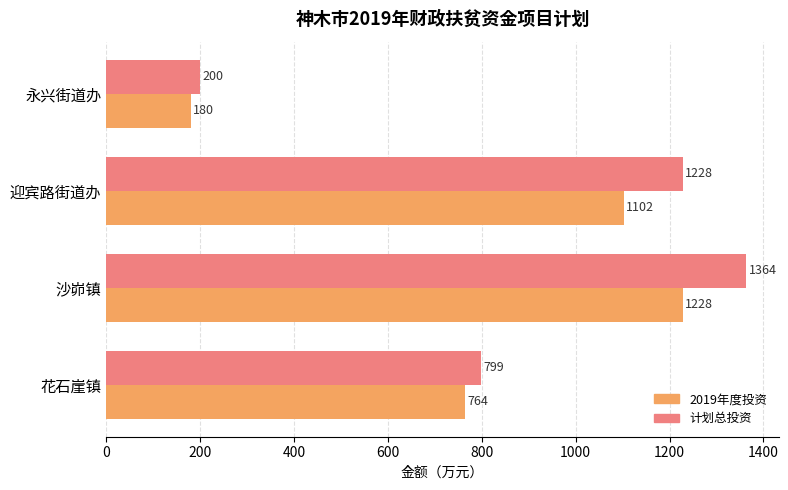

At how many categories does at least one series exceed 657?

3